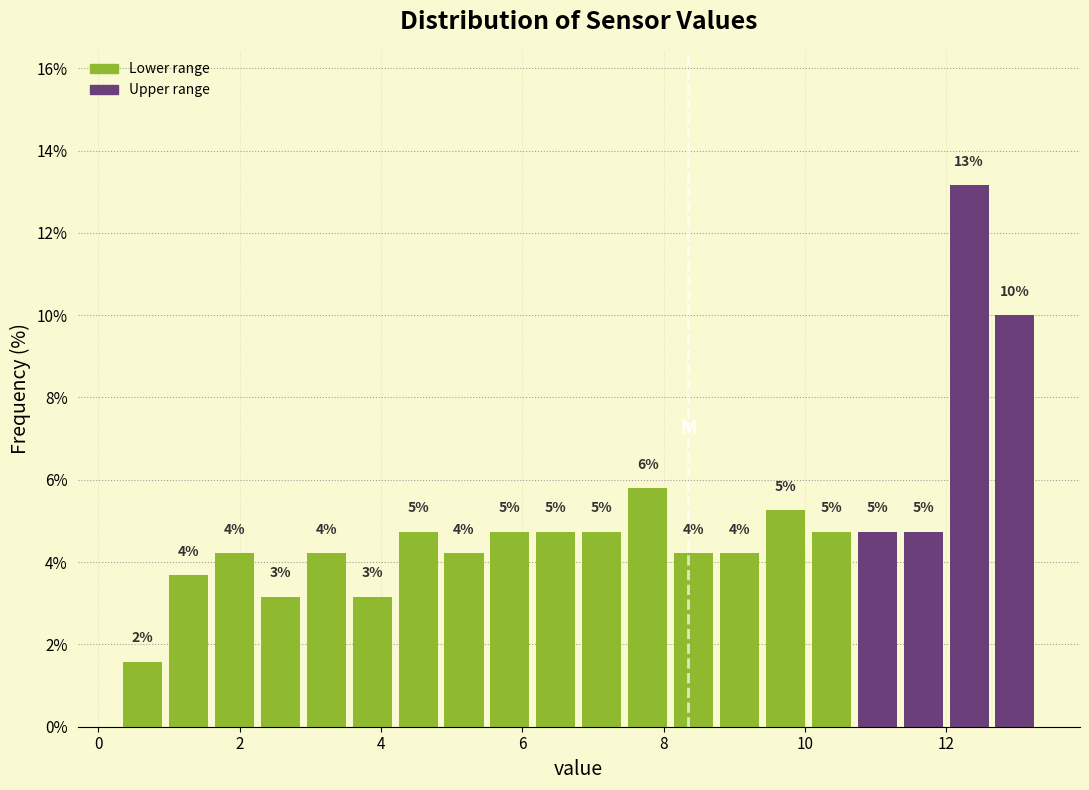

Around what value on the x-axis is the tallest bar? Give the approximate position of its centre, as read against the axis.

12.4